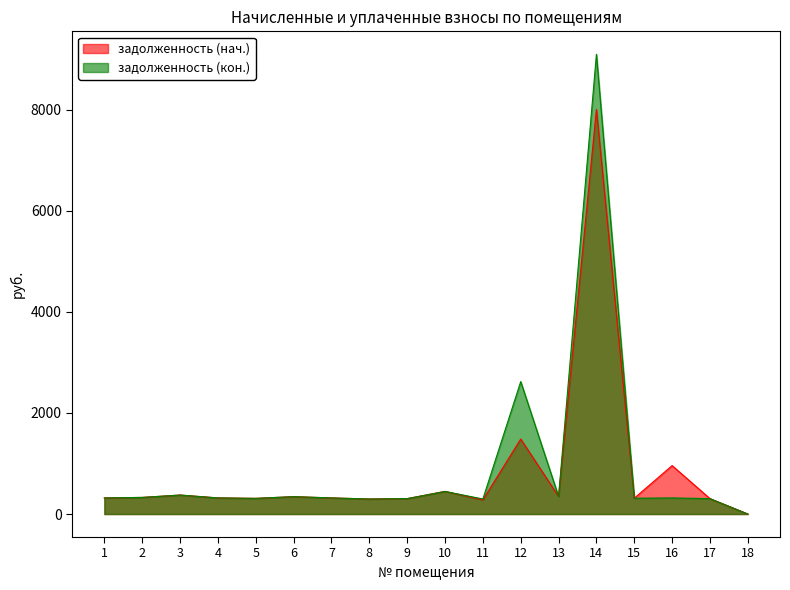

Reading left to right, extract all data points from this chart.

задолженность (нач.): 1=319.0	2=329.0	3=375.8	4=319.0	5=310.3	6=344.2	7=319.0	8=297.4	9=305.3	10=448.6	11=280.0	12=1483.9	13=348.5	14=8005.3	15=313.2	16=958.4	17=304.6	18=0.0
задолженность (кон.): 1=319.0	2=329.0	3=375.8	4=319.0	5=310.3	6=344.2	7=319.0	8=297.4	9=305.3	10=447.1	11=298.0	12=2621.1	13=348.5	14=9097.4	15=313.2	16=319.0	17=304.6	18=0.0